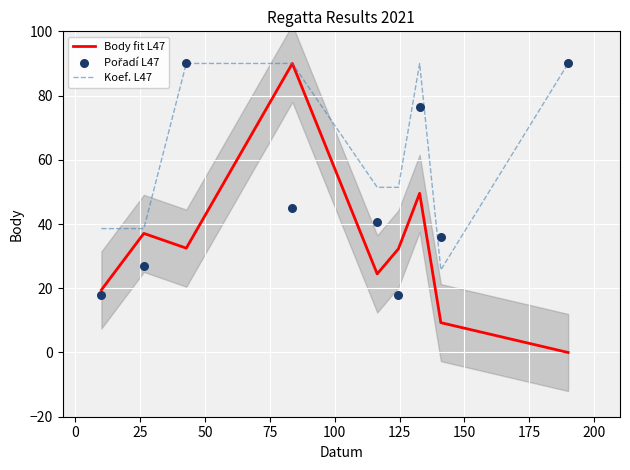

Which series has the largest total across all categories?

Koef. L47